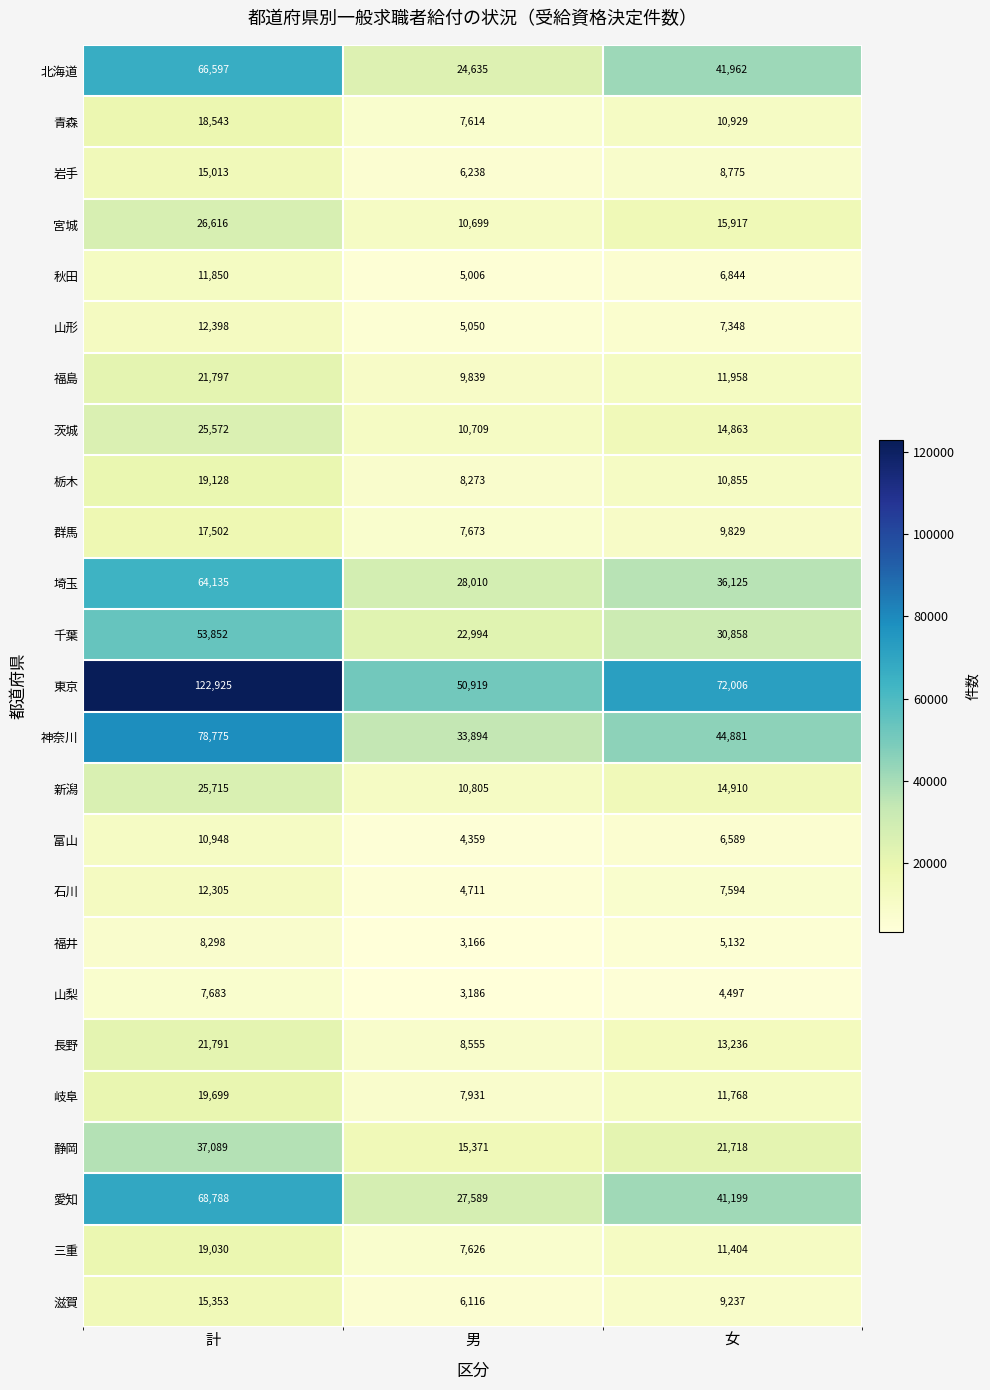

Which series has the largest total across all categories?

東京